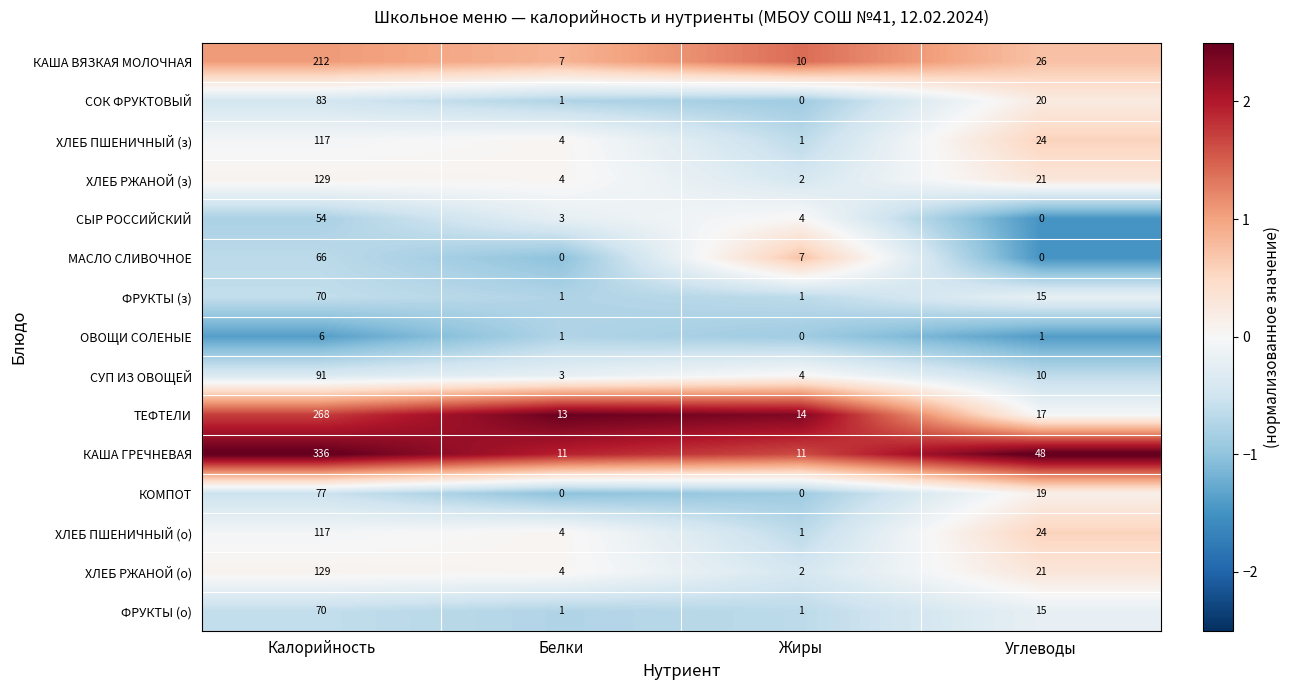

What is the sum of the СУП ИЗ ОВОЩЕЙ values at Углеводы and Белки?

13